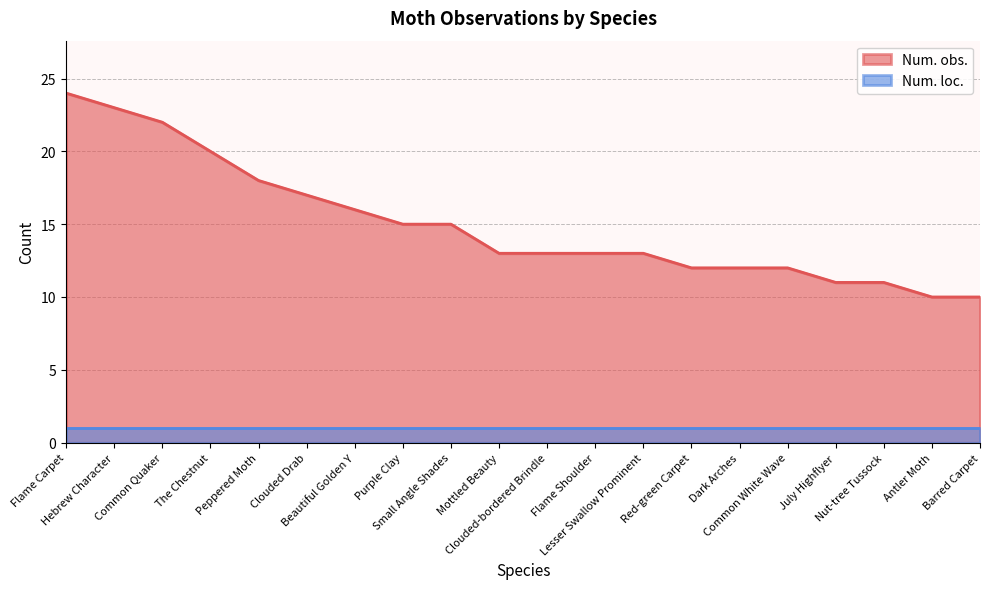

Which category has the lowest value across all series?

Antler Moth